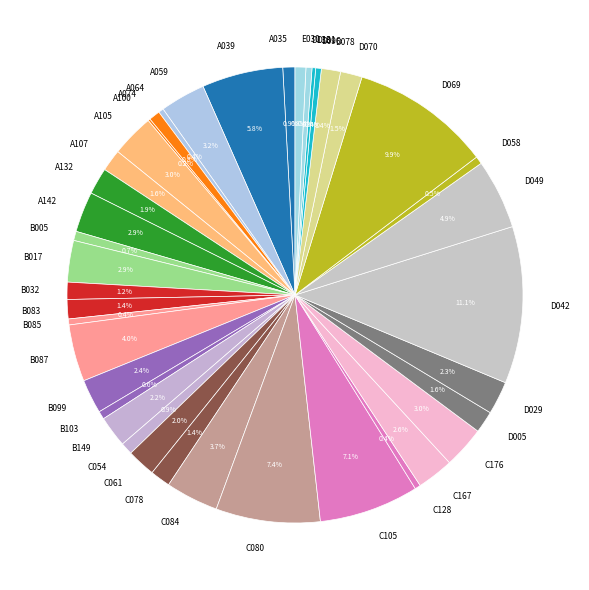

To the nearest percent, what percentage of the pie is C105?

7%